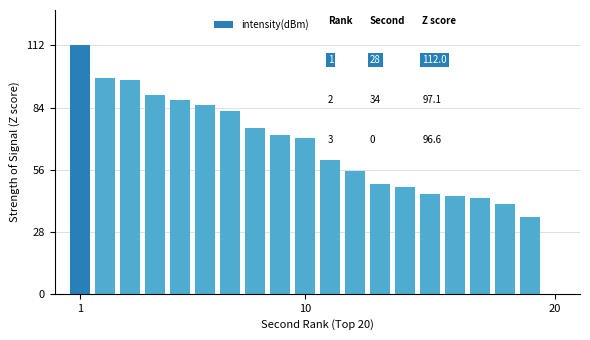

How many positive values are there?

19